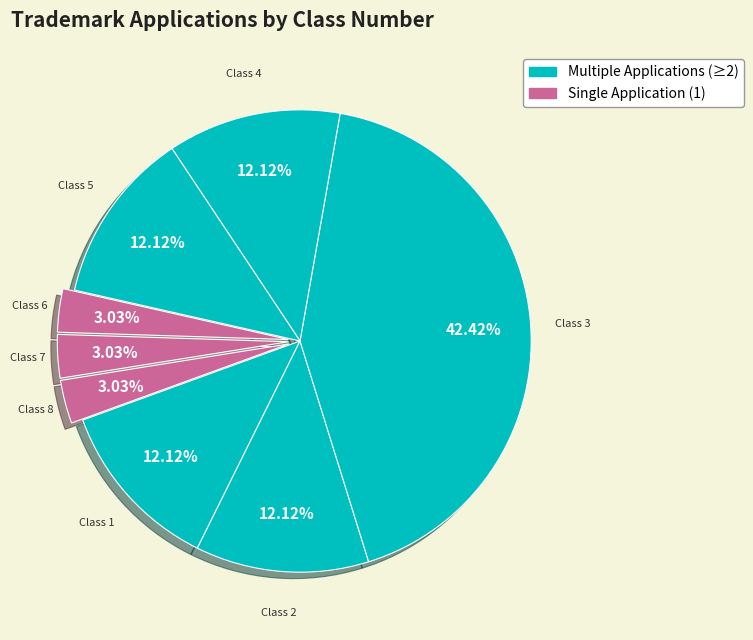

How many segments does this pie chart have?

8